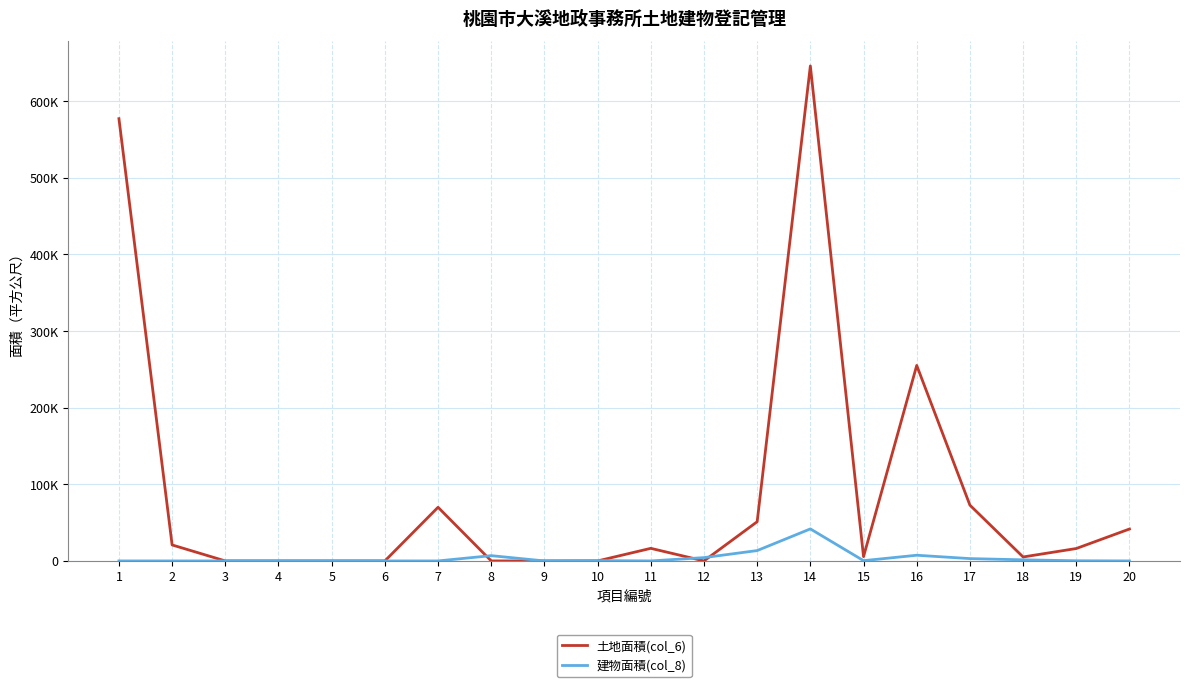

Between 4 and 13, which series saw the biggest shift?

土地面積(col_6)